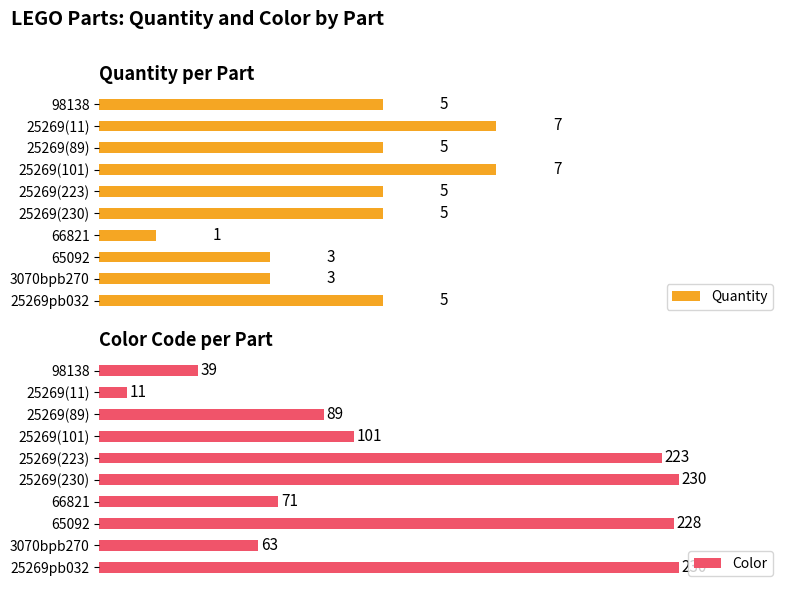

At which label does Color reach its minimum?

25269(11)